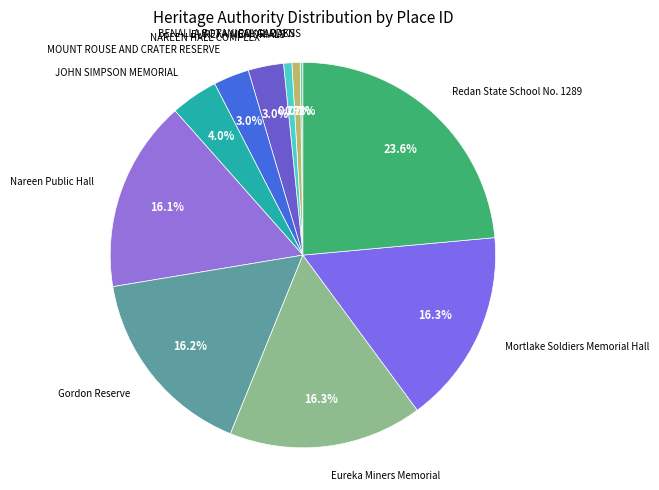

Combined, do Eureka Miners Memorial and Nareen Public Hall account for over 50%?

No